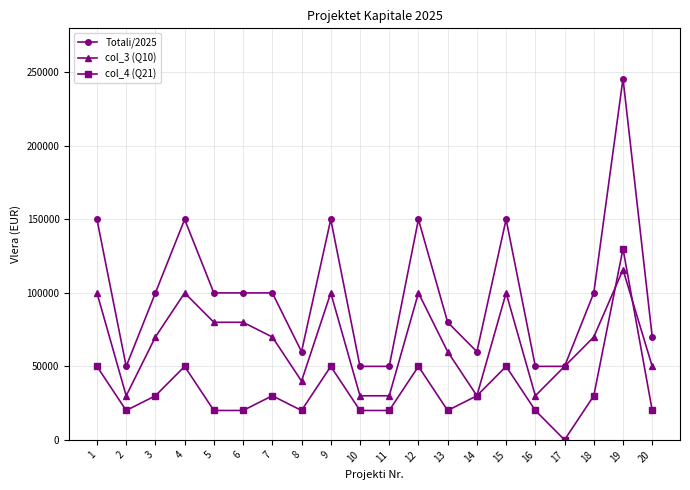

What is the value of the col_4 (Q21) point at the 1st from the left?

50000